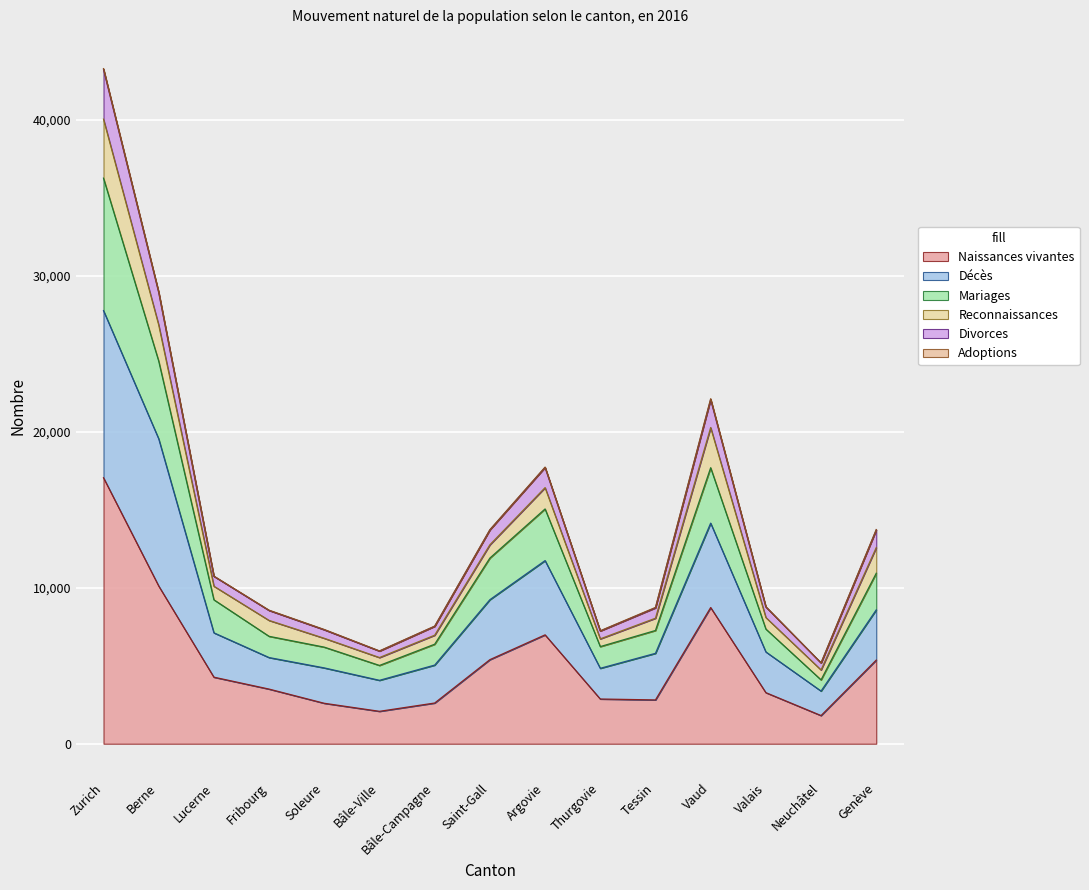

At which label is Divorces closest to 24233?

Vaud